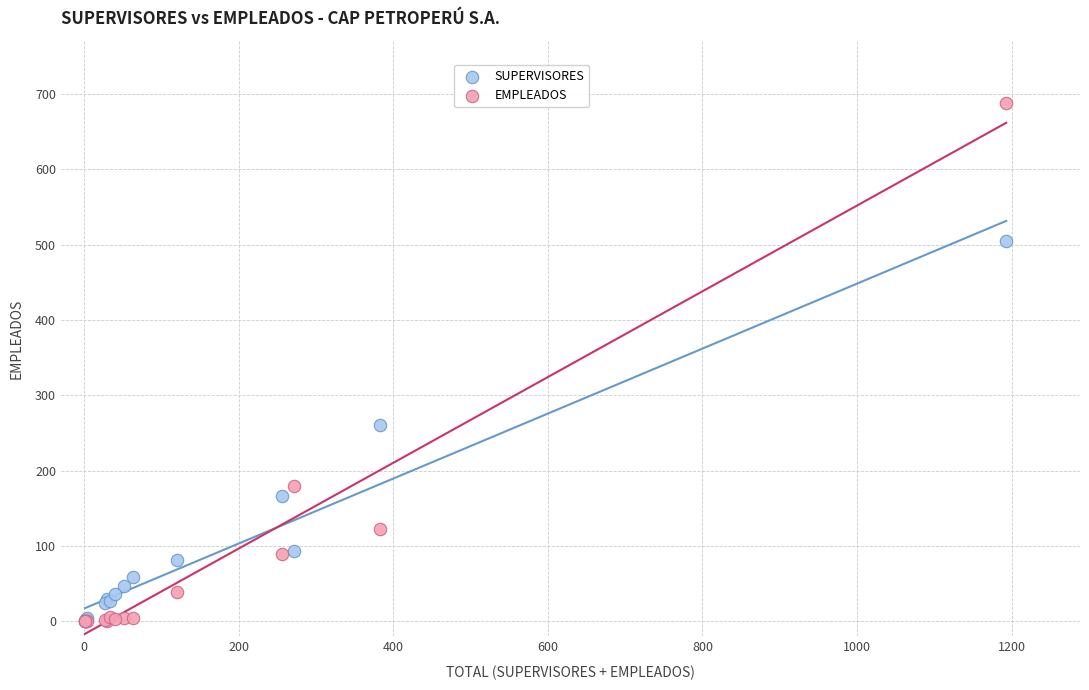

Across all series, what Y value is closest to 344?

261